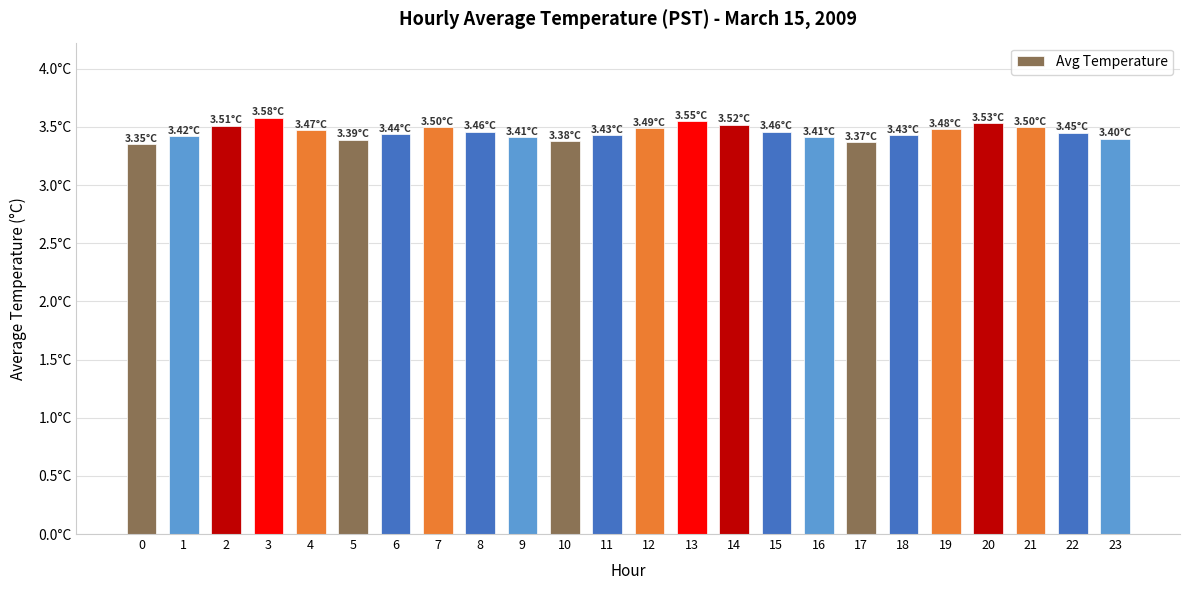

Are the bars horizontal?

No